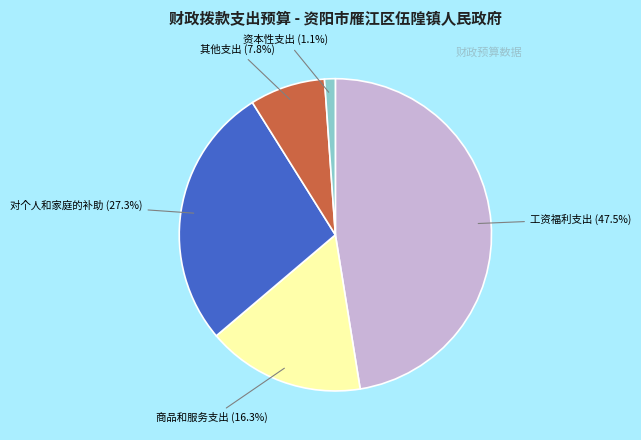

What is the smallest slice in the pie chart?

资本性支出